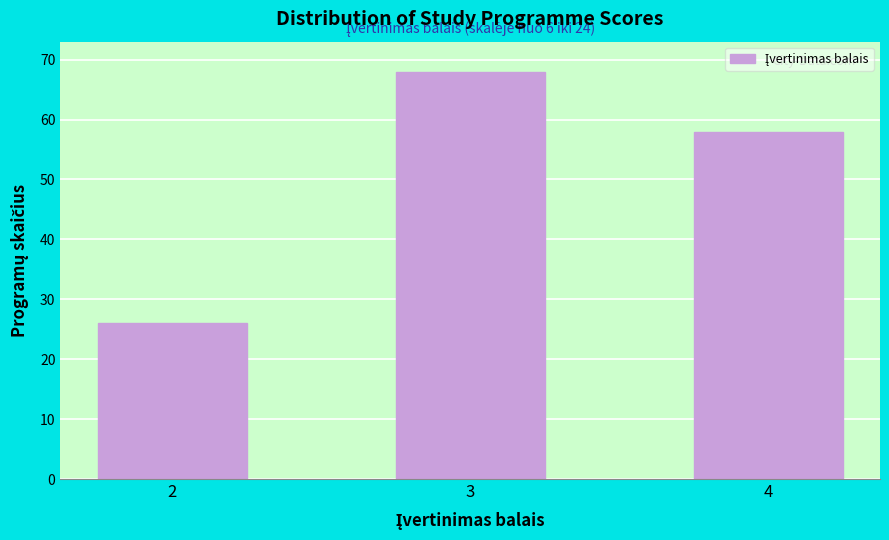

Reading right to left, what are all the values shown in this chart?

4=58	3=68	2=26